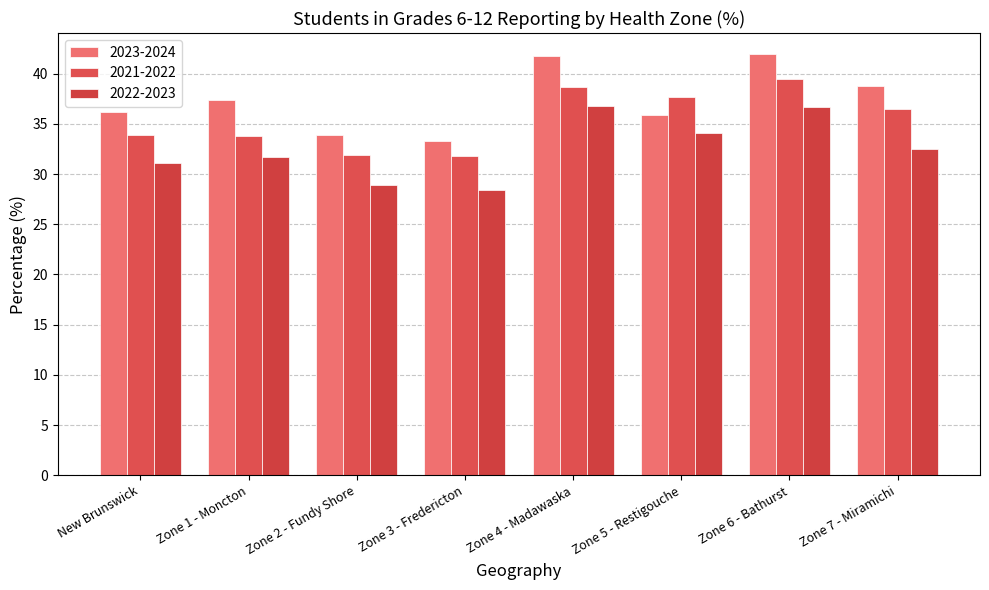

Which series has the widest spread of values?

2023-2024